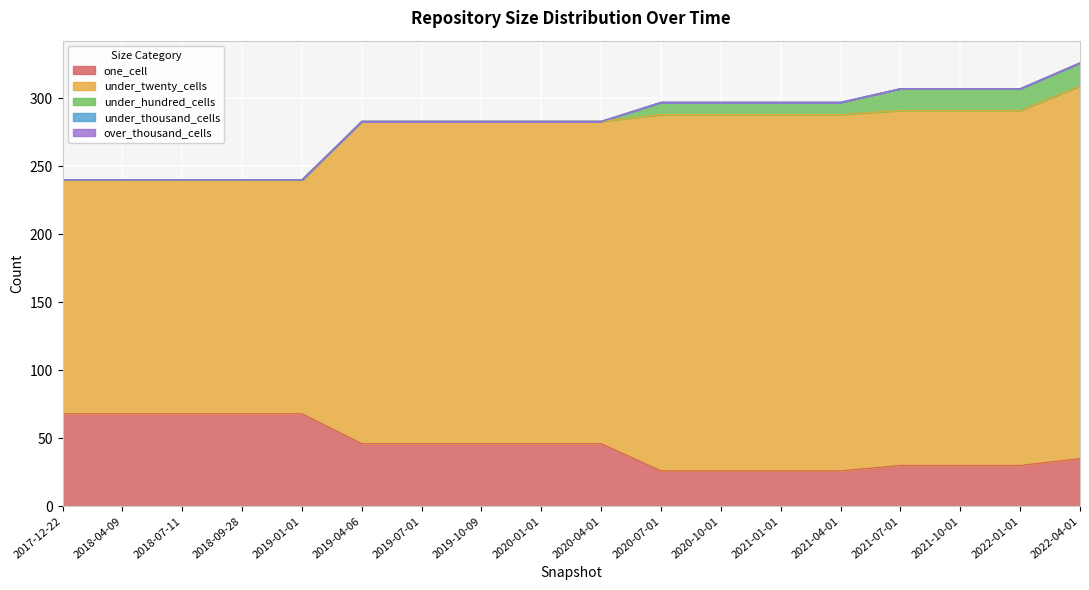

The one_cell series shows 18 at 2019-04-06. True or false?

False